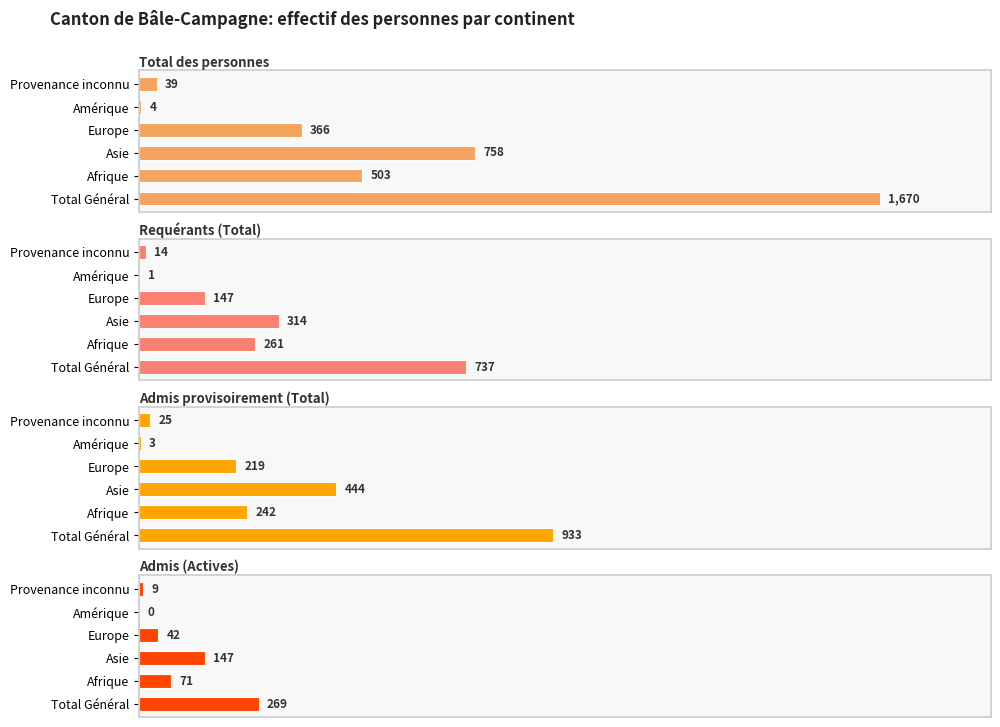

The value of Total des personnes at Amérique is 1. True or false?

False